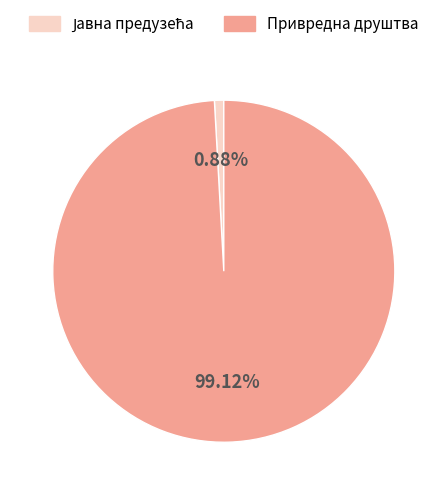

Which category has the biggest portion of the pie?

Привредна друштва